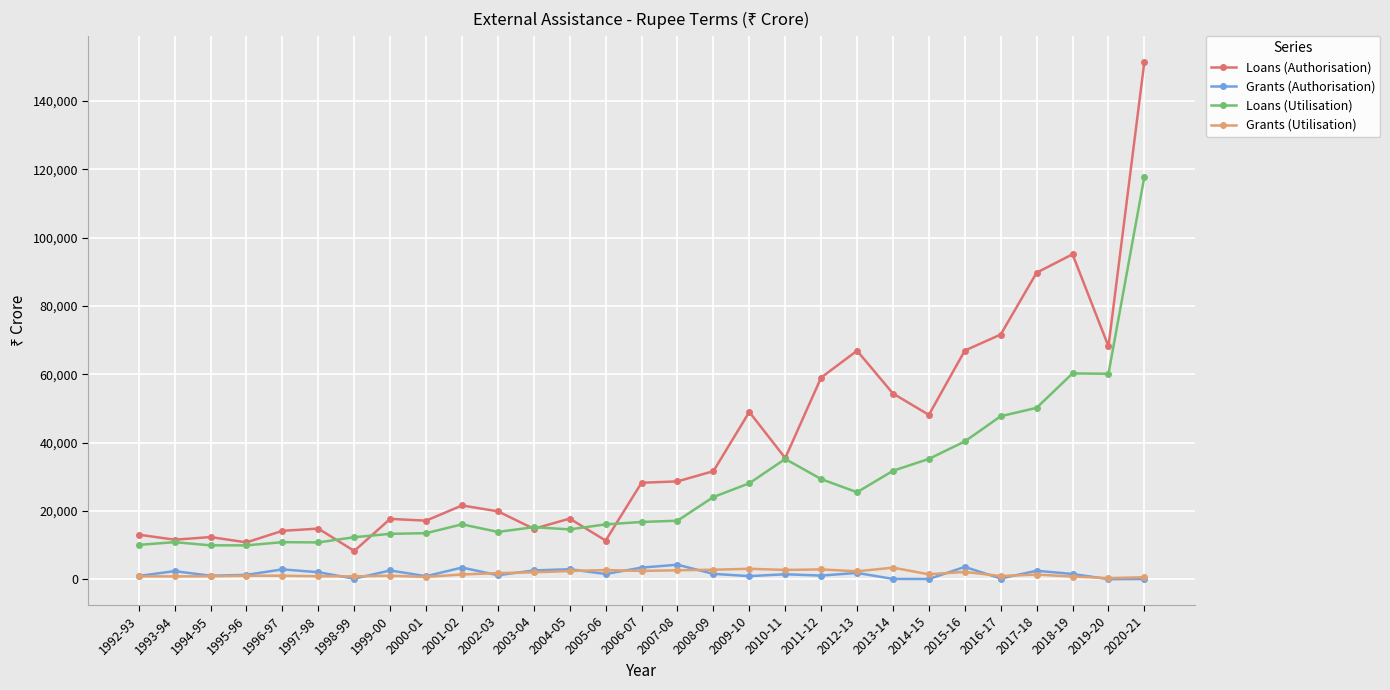

True or false: Loans (Authorisation) and Grants (Utilisation) intersect in this chart.

False